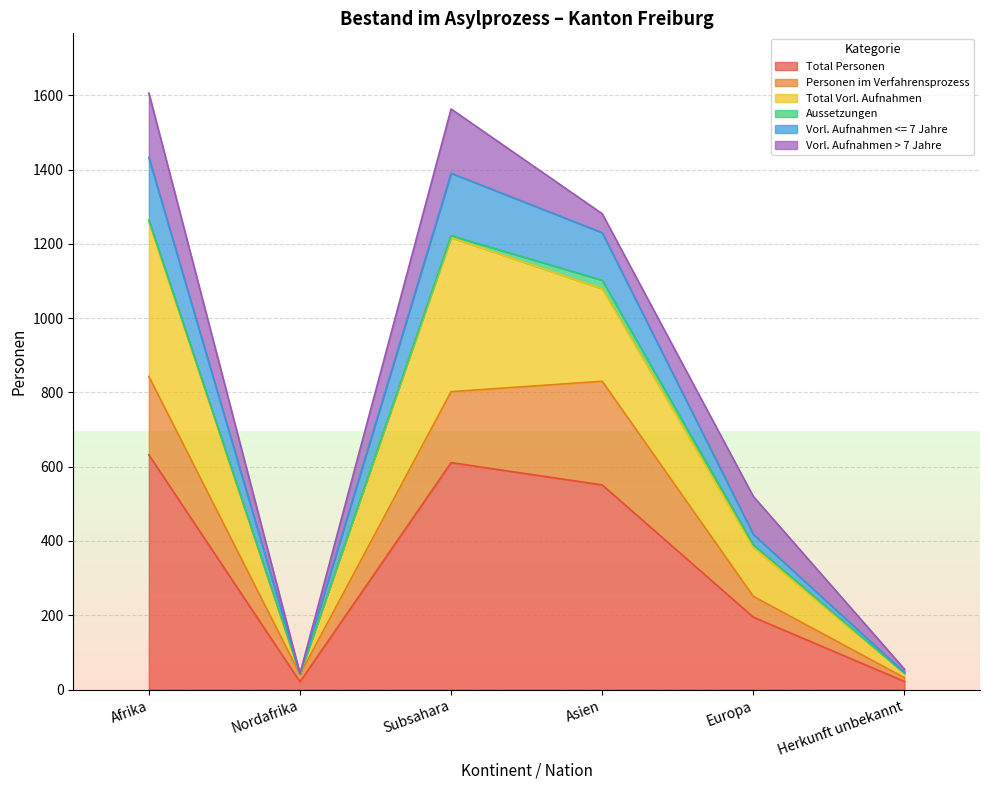

True or false: Total Personen has more than 0 interior local peaks.

True